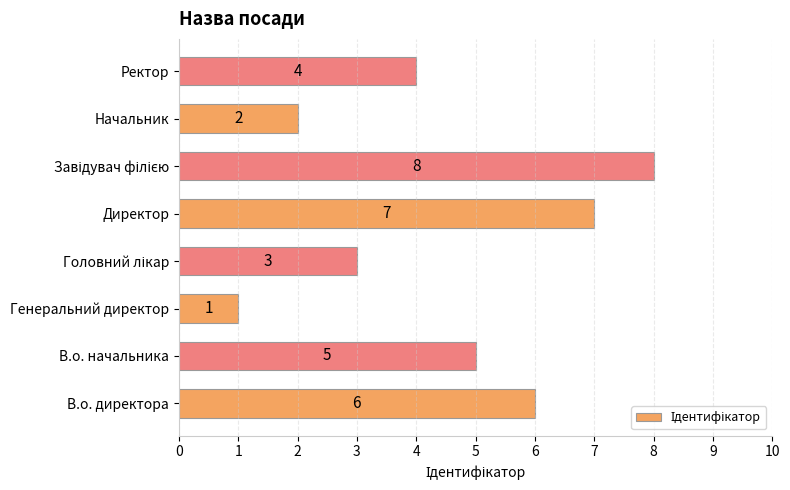

Does the chart contain stacked bars?

No